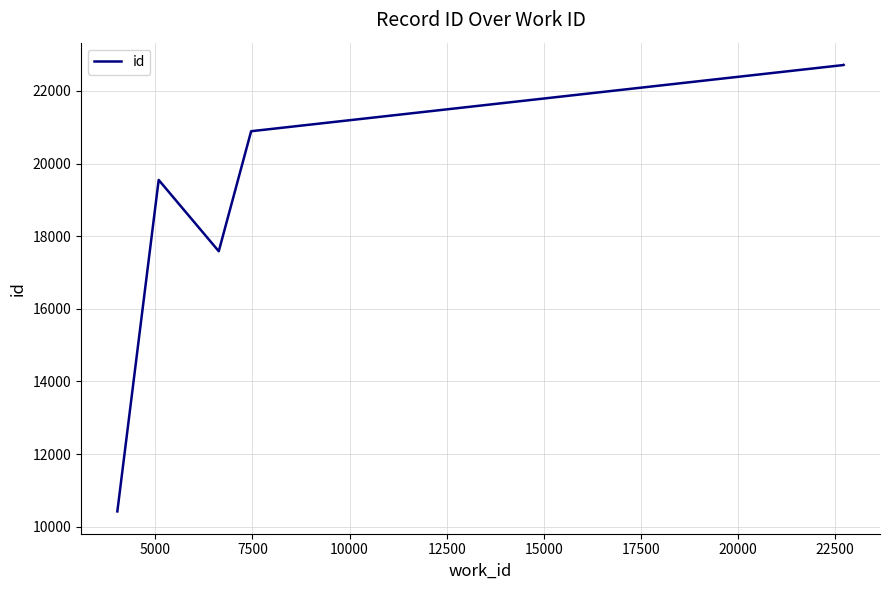

Count the number of categories in the chart.

6